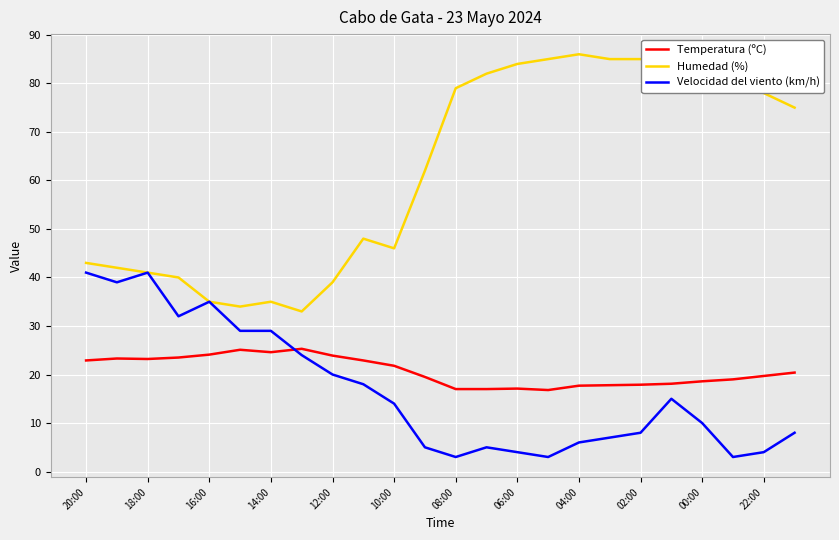

Which series has the widest spread of values?

Humedad (%)